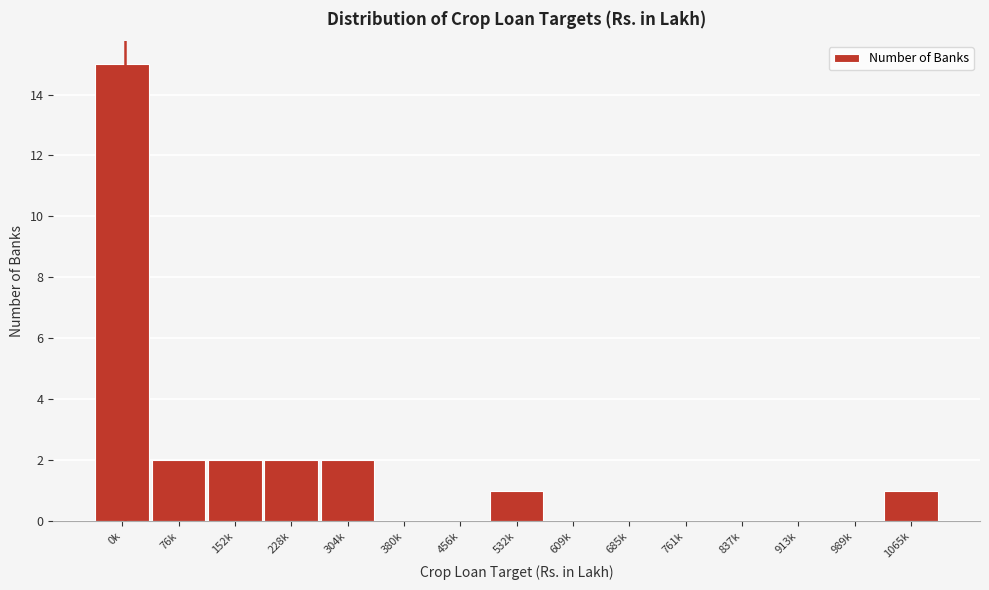

Reading right to left, extract all data points from this chart.

1065k=1	989k=0	913k=0	837k=0	761k=0	685k=0	609k=0	532k=1	456k=0	380k=0	304k=2	228k=2	152k=2	76k=2	0k=15